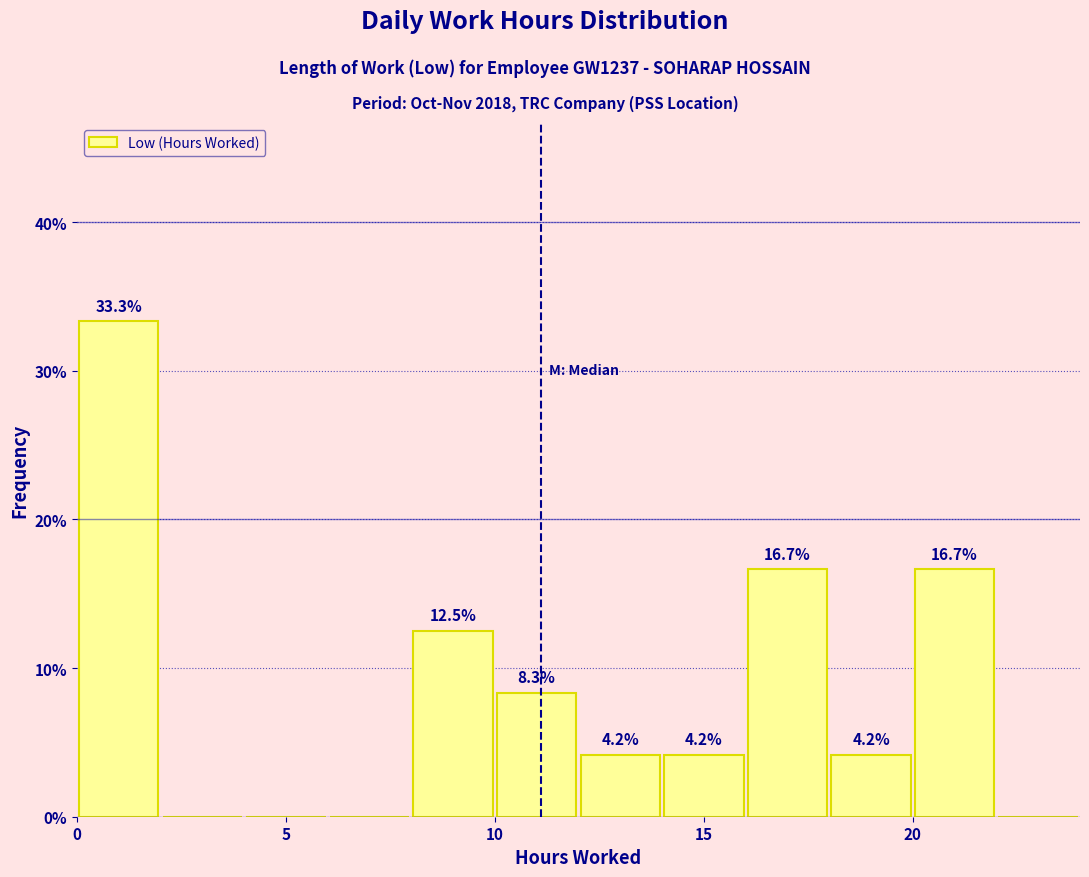

Over which range of the x-axis is the bar tallest?

0 to 2